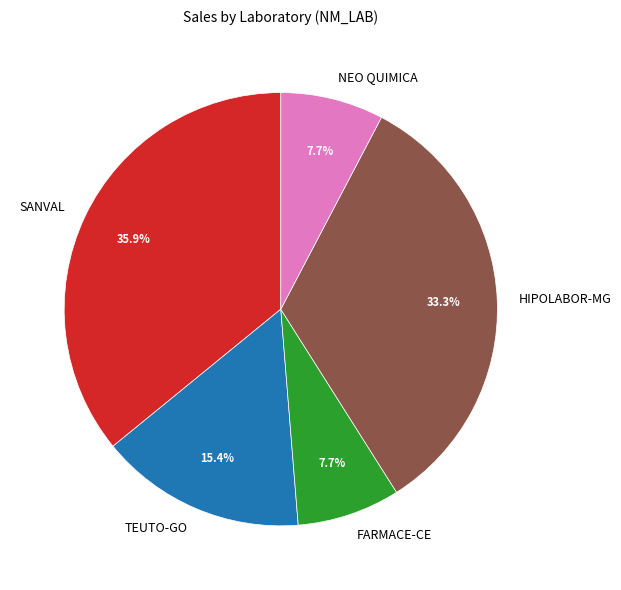

To the nearest percent, what percentage of the pie is NEO QUIMICA?

8%